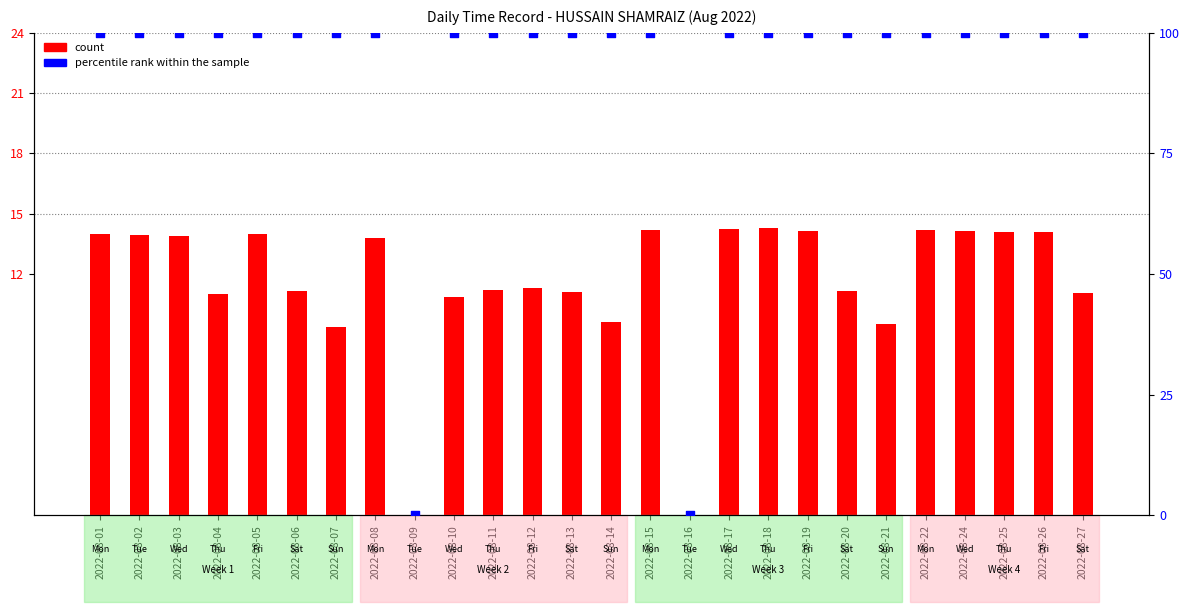

Which series reaches the minimum Y coordinate?

count